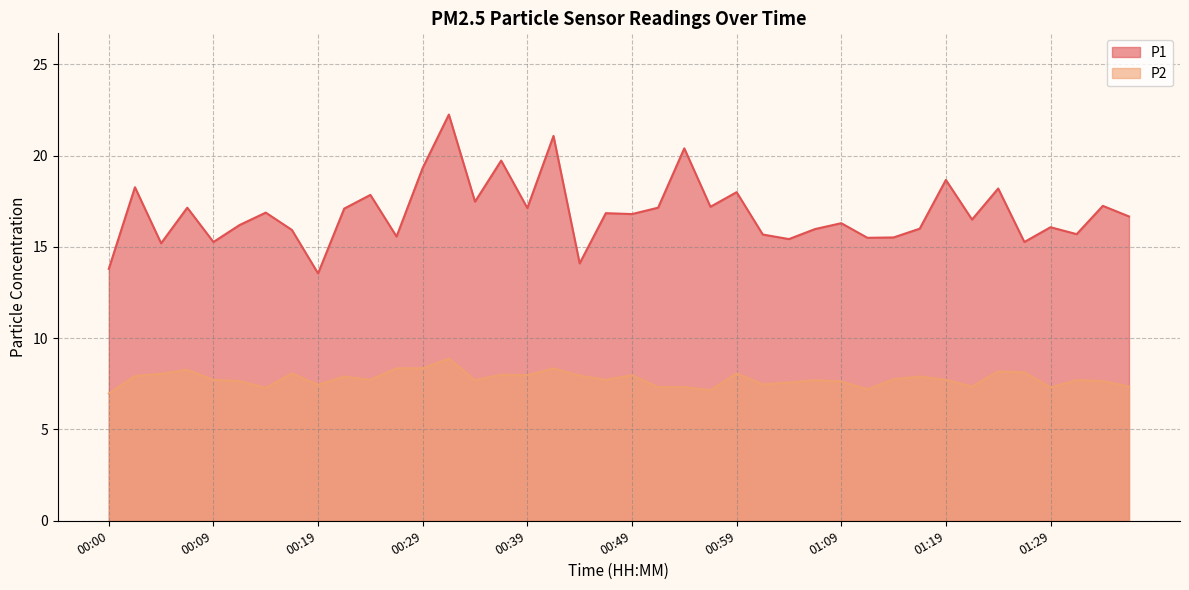

Reading right to left, list all the values displayed in this chart.

P1: 01:36=16.7	01:34=17.2	01:31=15.7	01:29=16.1	01:26=15.3	01:24=18.2	01:21=16.5	01:19=18.7	01:16=16.0	01:14=15.5	01:11=15.5	01:09=16.3	01:06=16.0	01:04=15.4	01:01=15.7	00:59=18.0	00:56=17.2	00:54=20.4	00:51=17.1	00:49=16.8	00:46=16.9	00:44=14.1	00:41=21.1	00:39=17.1	00:36=19.7	00:34=17.5	00:32=22.2	00:29=19.3	00:27=15.6	00:24=17.9	00:22=17.1	00:19=13.6	00:17=15.9	00:14=16.9	00:12=16.2	00:09=15.3	00:07=17.1	00:05=15.2	00:02=18.3	00:00=13.8
P2: 01:36=7.3	01:34=7.7	01:31=7.7	01:29=7.3	01:26=8.1	01:24=8.2	01:21=7.3	01:19=7.7	01:16=7.9	01:14=7.8	01:11=7.2	01:09=7.6	01:06=7.7	01:04=7.6	01:01=7.5	00:59=8.1	00:56=7.2	00:54=7.3	00:51=7.3	00:49=8.0	00:46=7.7	00:44=8.0	00:41=8.3	00:39=8.0	00:36=8.0	00:34=7.7	00:32=8.9	00:29=8.3	00:27=8.3	00:24=7.7	00:22=7.9	00:19=7.5	00:17=8.1	00:14=7.3	00:12=7.7	00:09=7.7	00:07=8.3	00:05=8.1	00:02=7.9	00:00=7.0